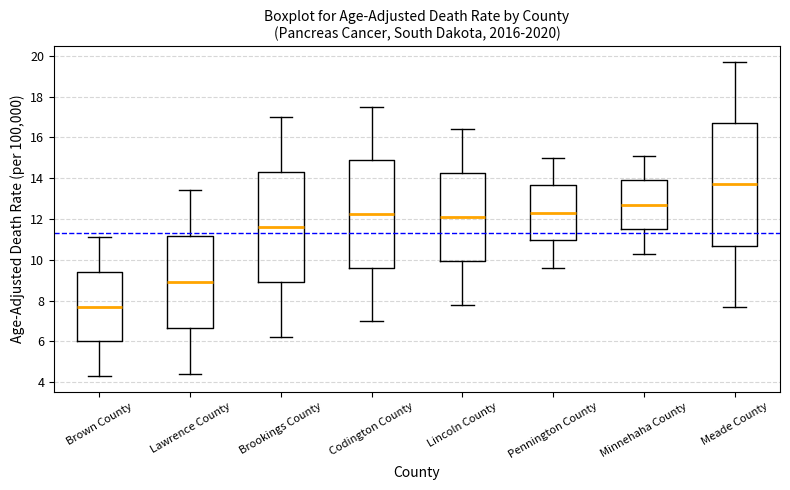

Which box's median line is the highest?

Meade County